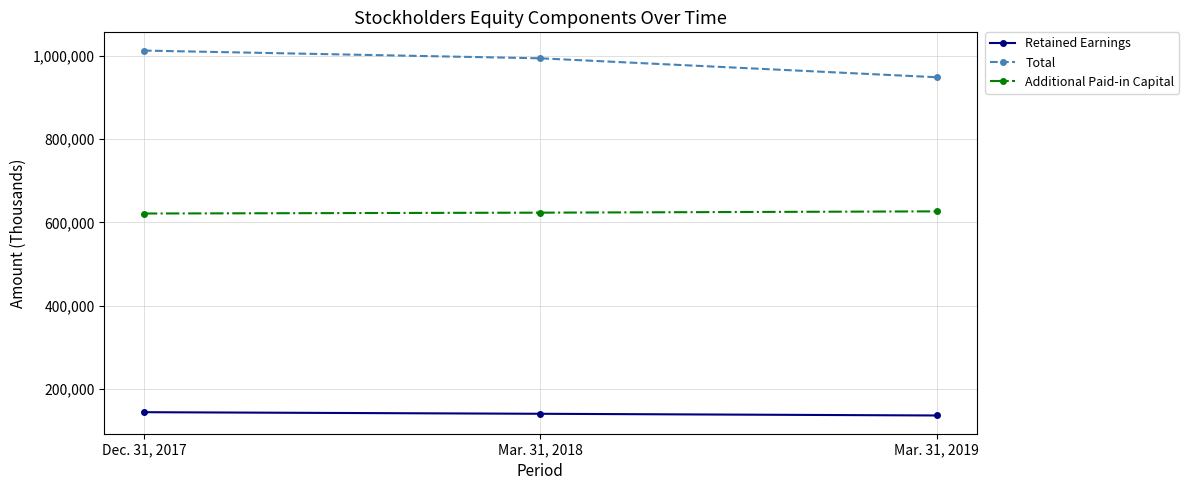

Which series has the widest spread of values?

Total